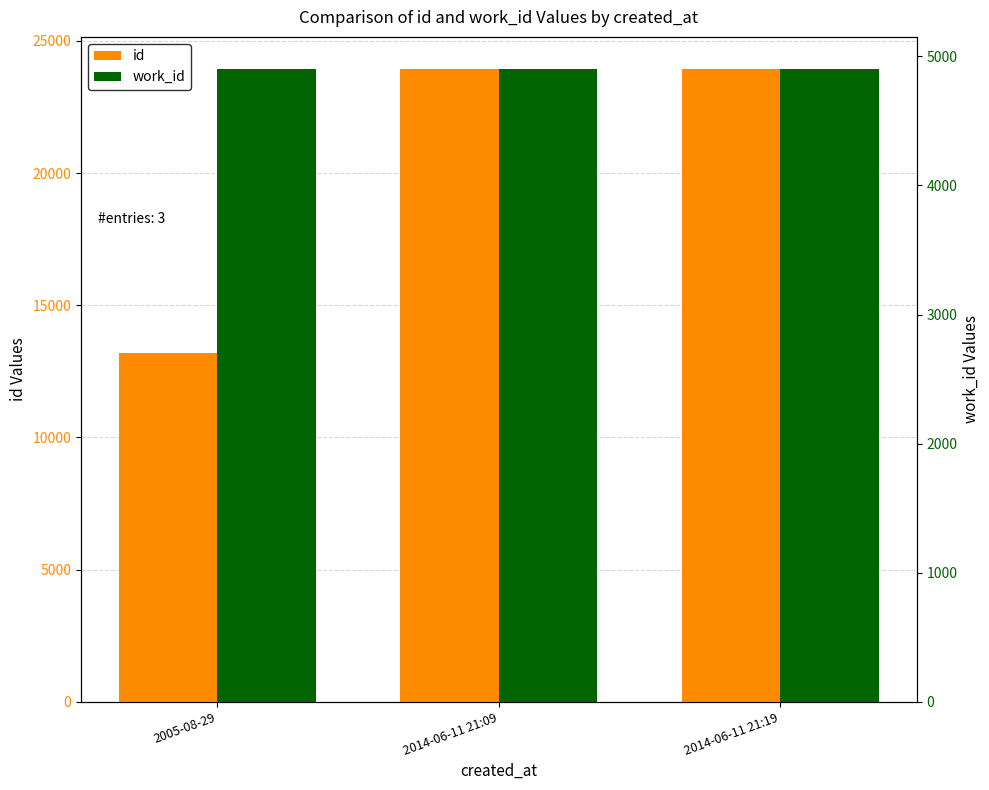

Rank the series by their average value, from highest to lowest.

id, work_id